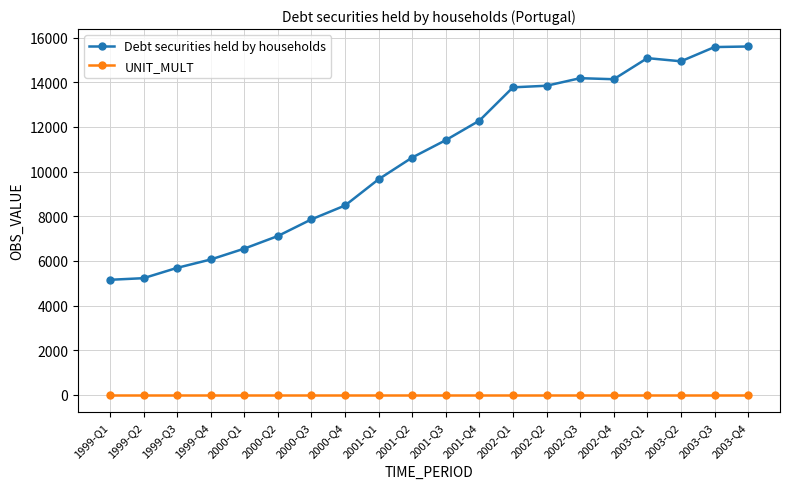

What is the value of the UNIT_MULT point at the 5th from the left?

6.0